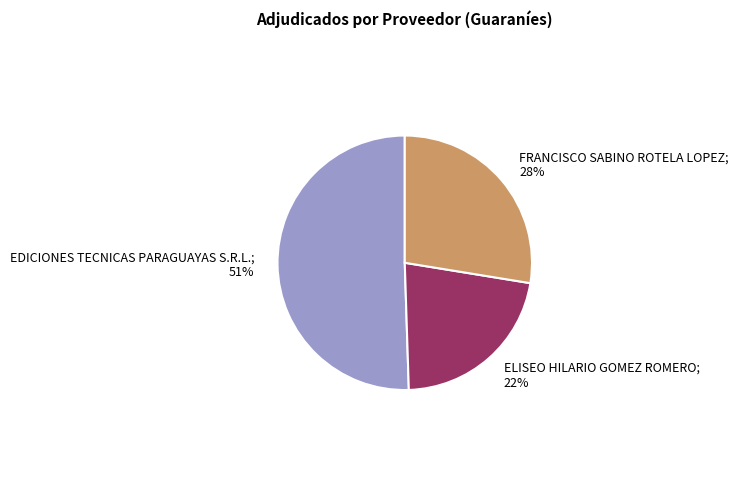

Is there any slice that represents more than half of the pie?

Yes